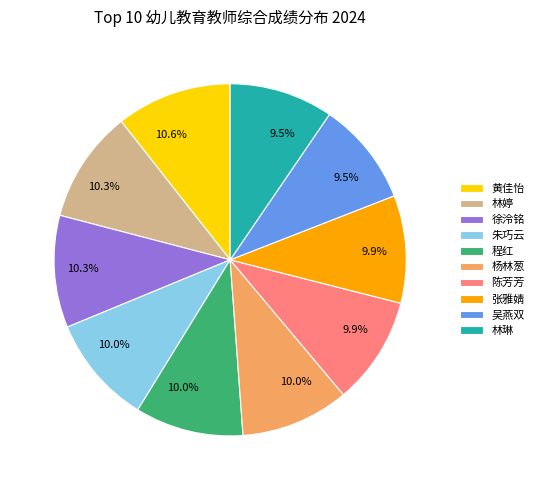

To the nearest percent, what percentage of the pie is 程红?

10%